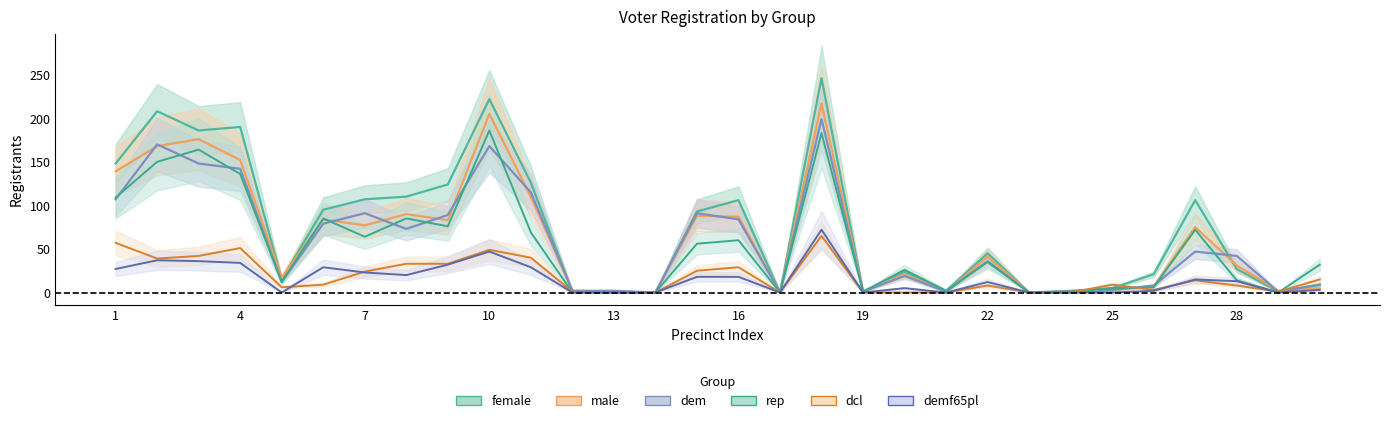

How many data points does each series have?

30